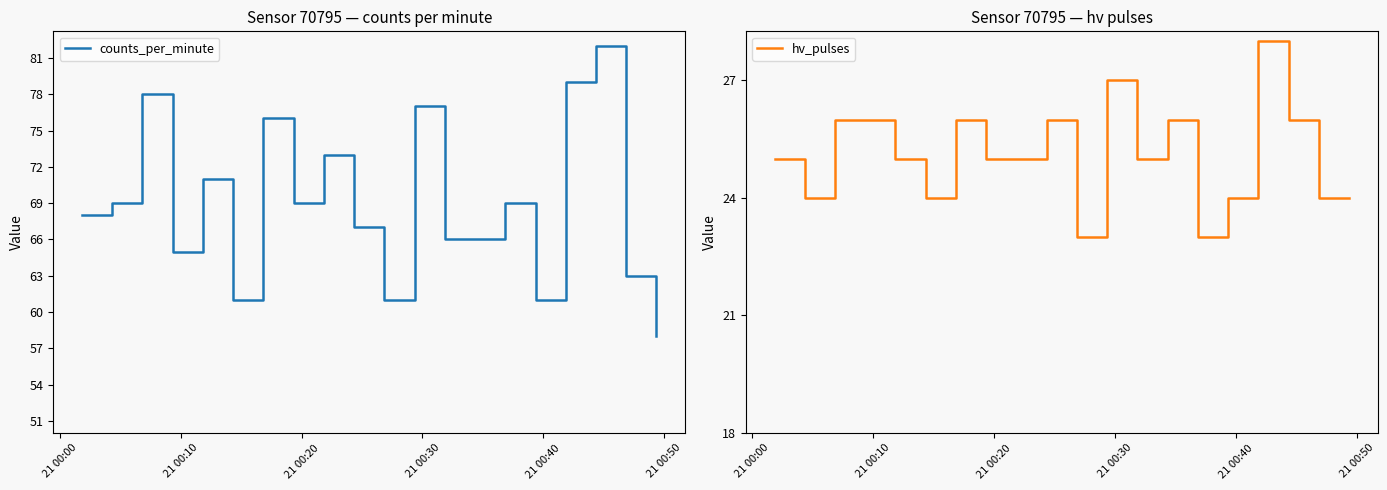

True or false: hv_pulses and counts_per_minute cross at least once.

False